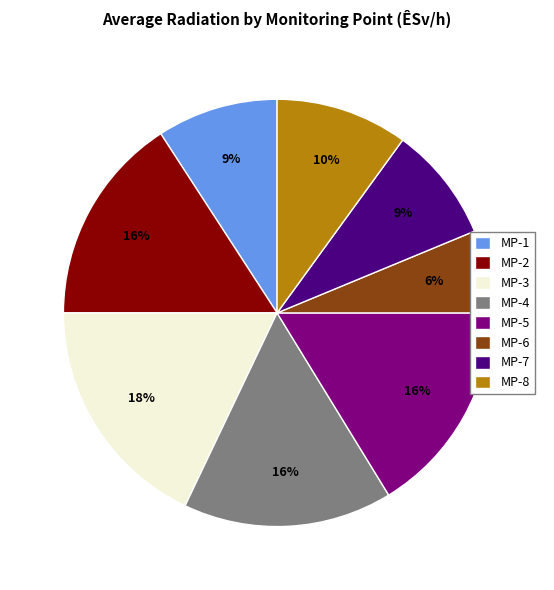

Which has a higher value, MP-4 or MP-8?

MP-4